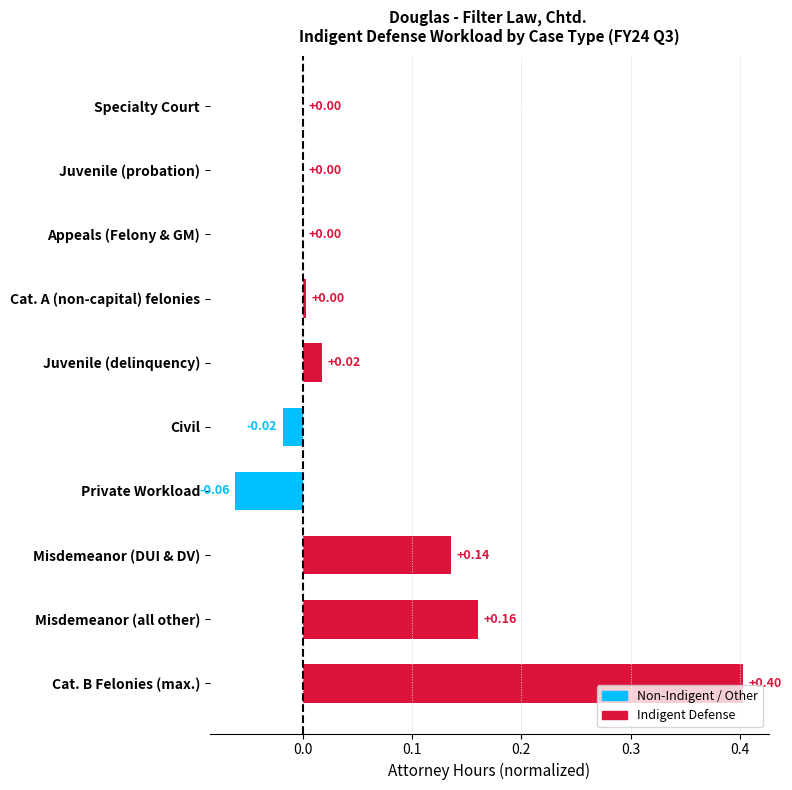

Which category has the highest value across all series?

Cat. B Felonies (max.)